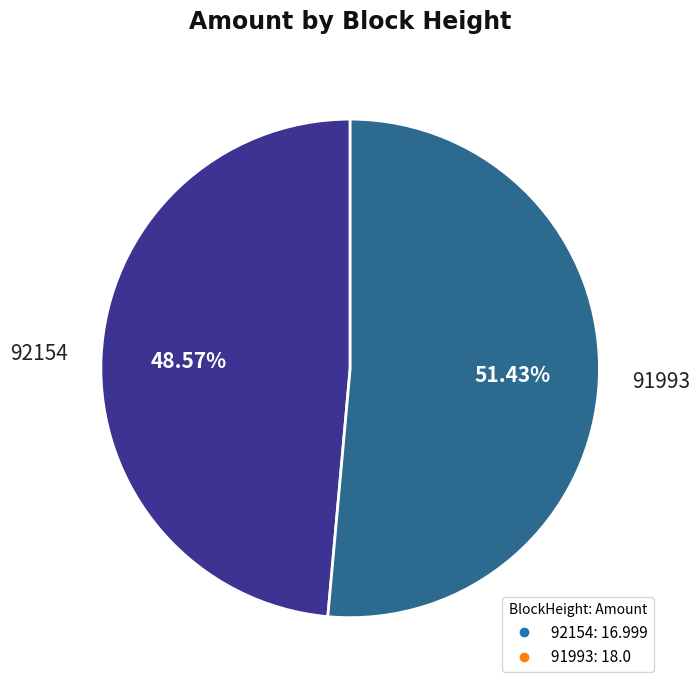

Which slice represents more than half of the pie?

91993